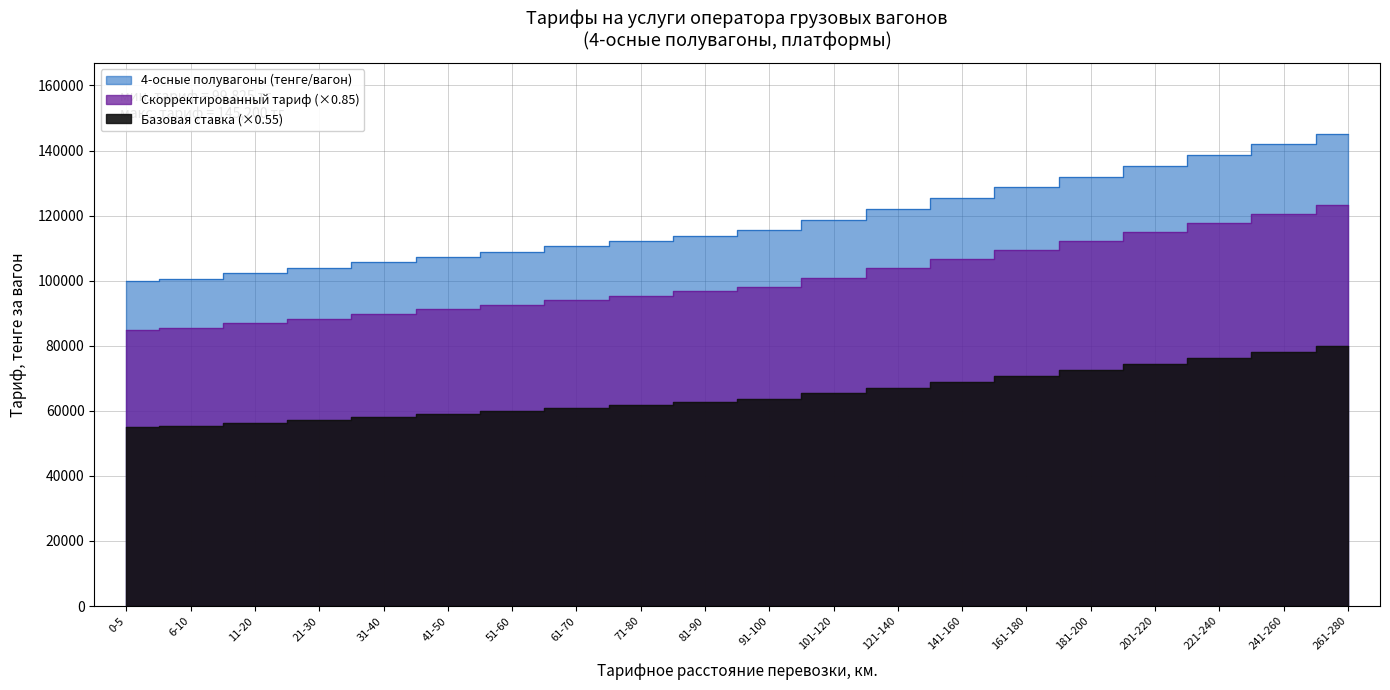

What is the smallest value displayed?

99825